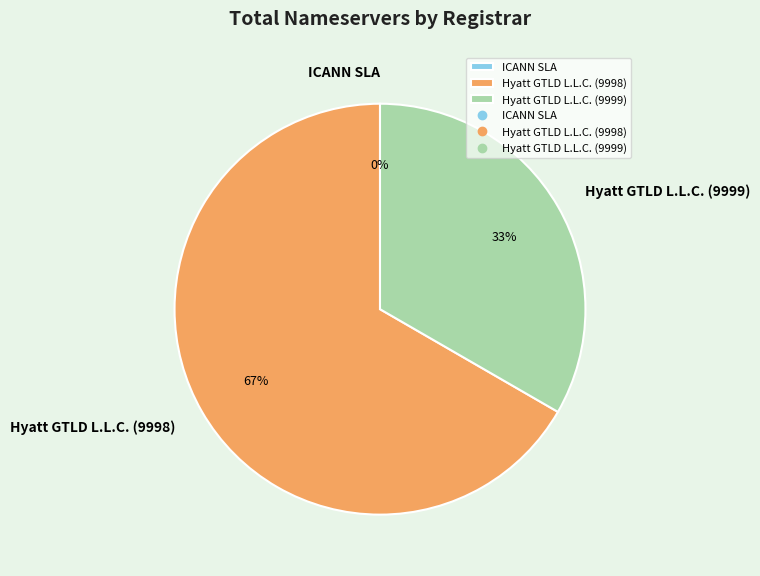

Count the number of slices in the pie.

3